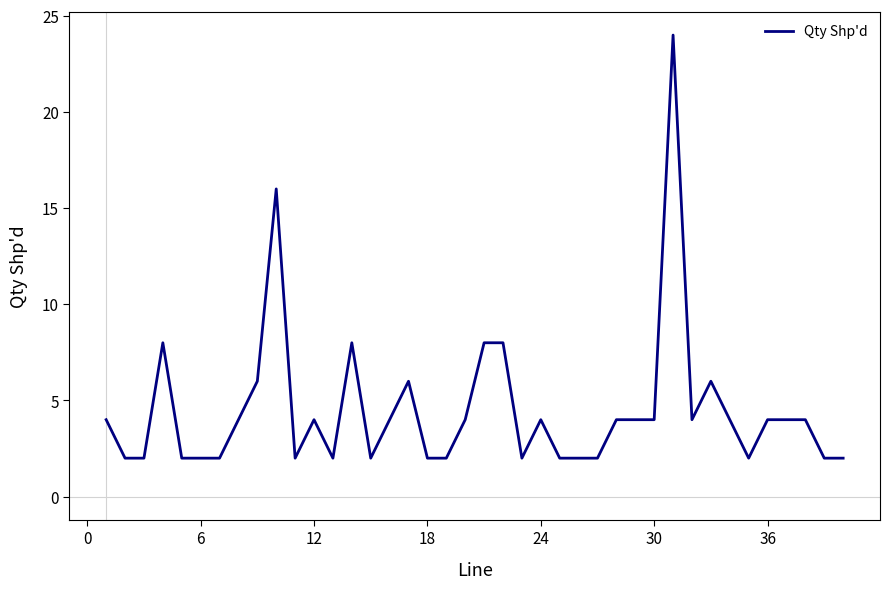

Reading right to left, what are all the values shown in this chart?

2	2	4	4	4	2	4	6	4	24	4	4	4	2	2	2	4	2	8	8	4	2	2	6	4	2	8	2	4	2	16	6	4	2	2	2	8	2	2	4